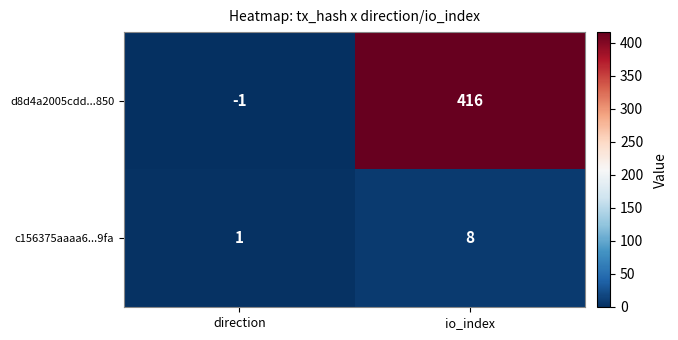

At which category does the chart reach its minimum across all series?

direction